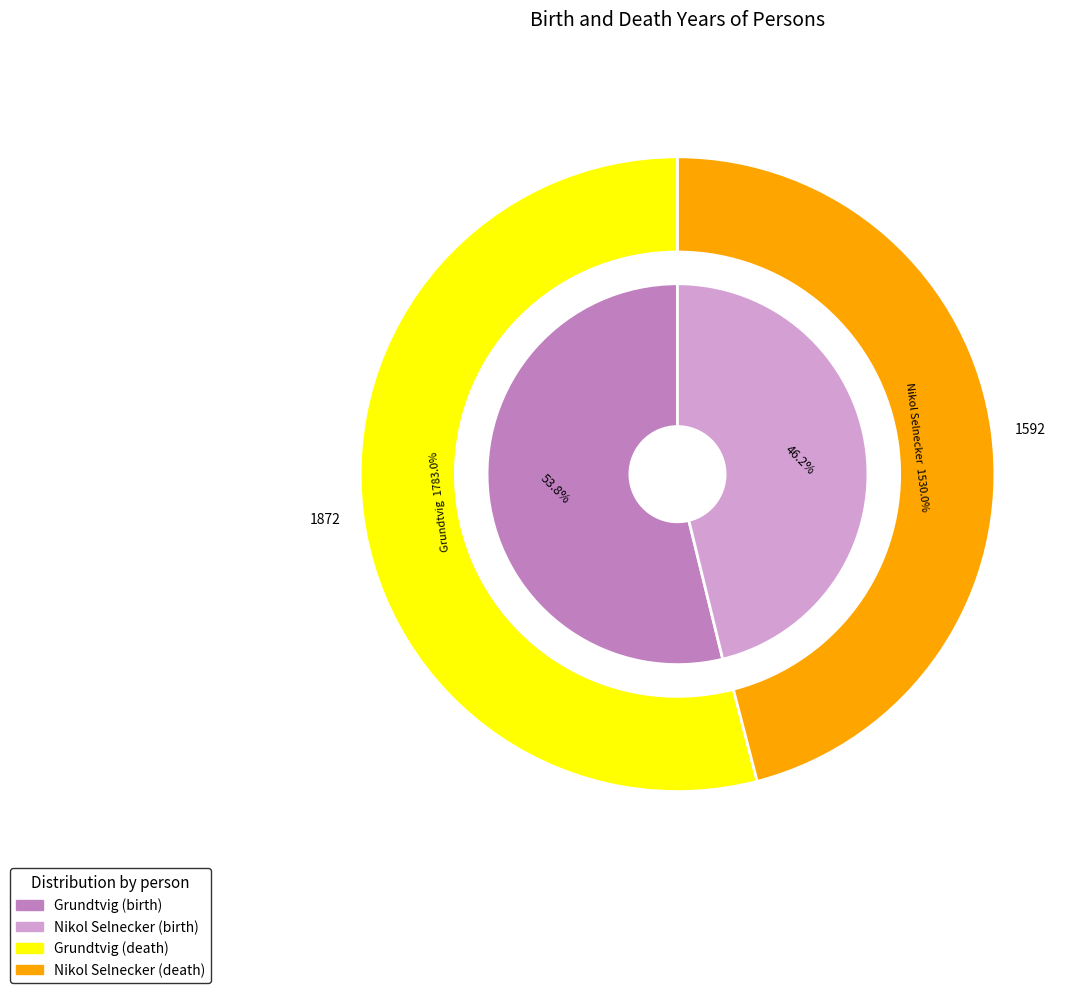

Does any single category account for the majority?

Yes